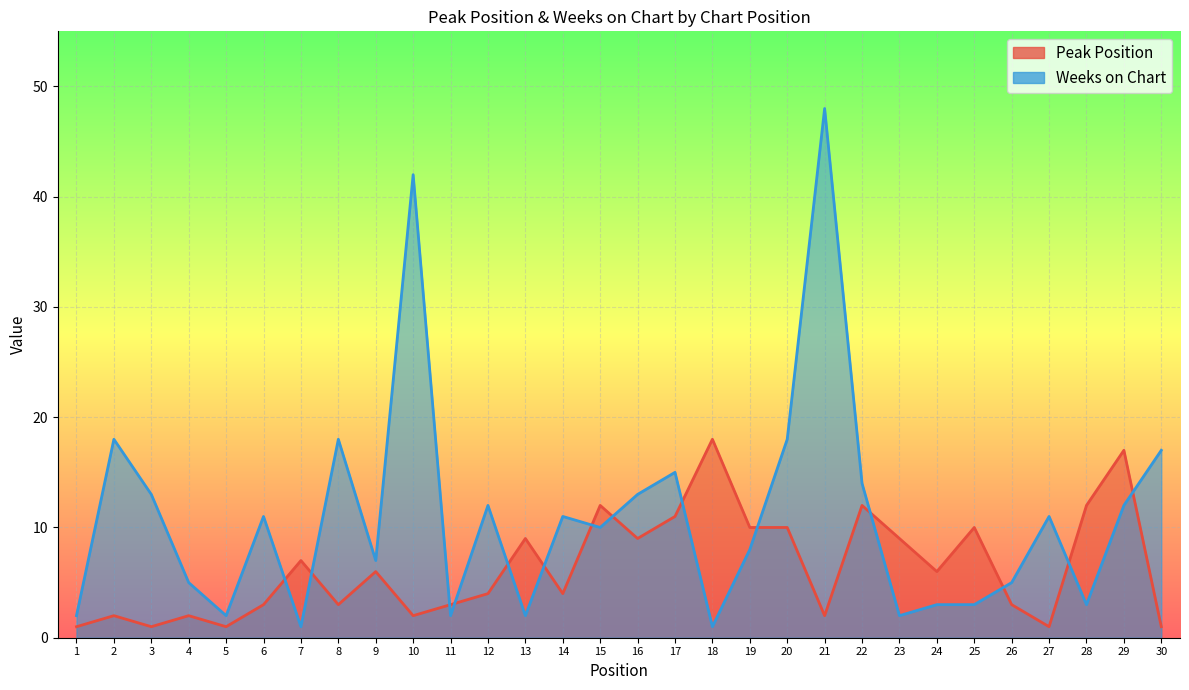

Rank the series at 23 from lowest to highest value.

Weeks on Chart, Peak Position